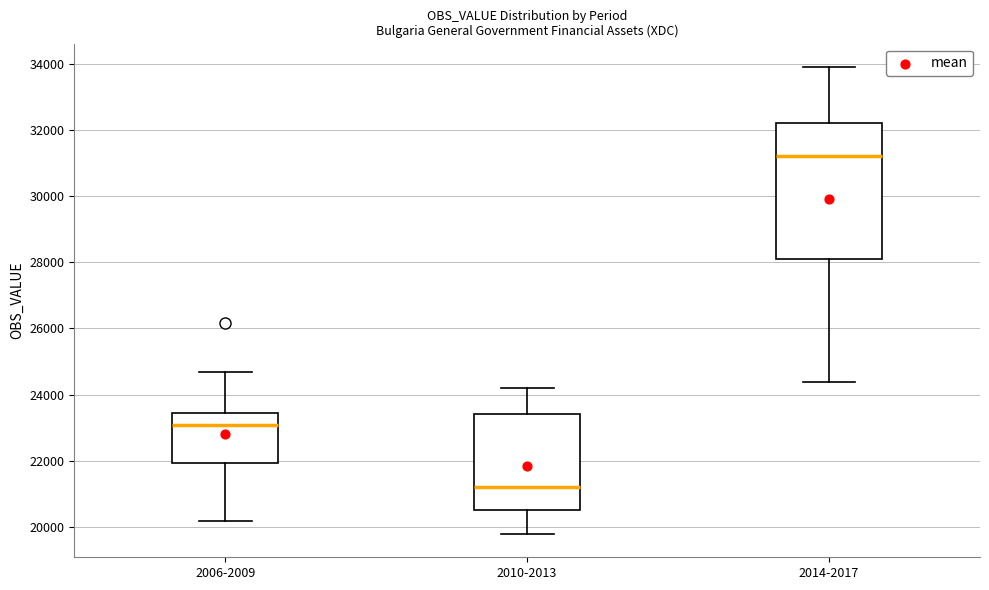

Reading left to right, read every box against the y-axis: the position of its median line, the range the box covers, and the ends of its whiskers. The values are not printed on the chart, so give them approximately, as read against the axis.

2006-2009: median 23000, box 22000 to 23400, whiskers 20200 to 24600
2010-2013: median 21200, box 20600 to 23400, whiskers 19800 to 24200
2014-2017: median 31200, box 28200 to 32200, whiskers 24400 to 34000